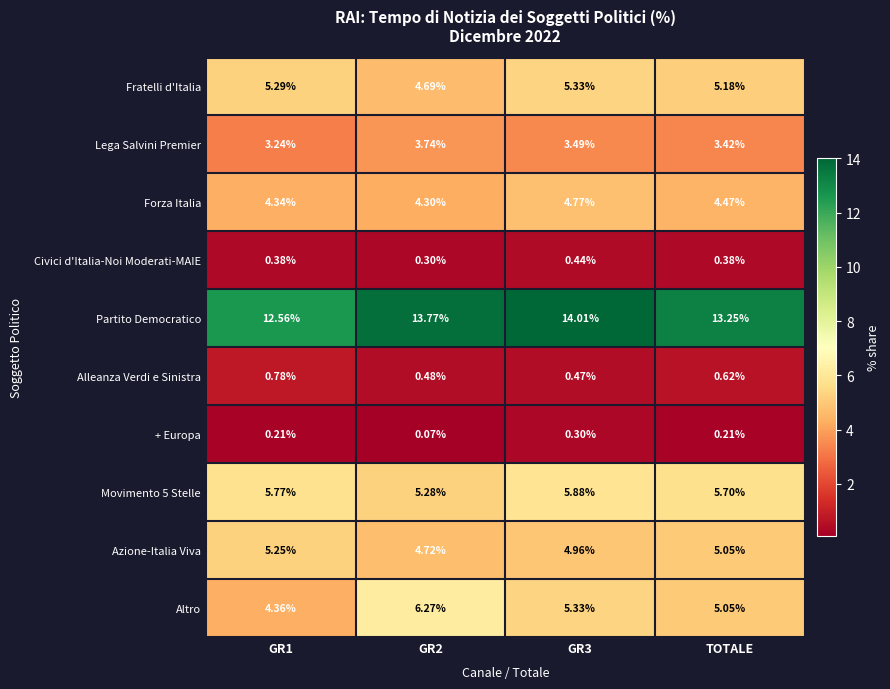

Between GR3 and TOTALE, which series saw the biggest shift?

Partito Democratico